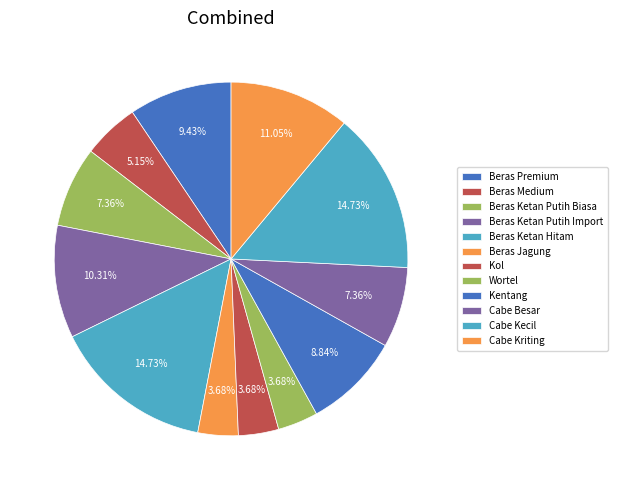

How many segments does this pie chart have?

12